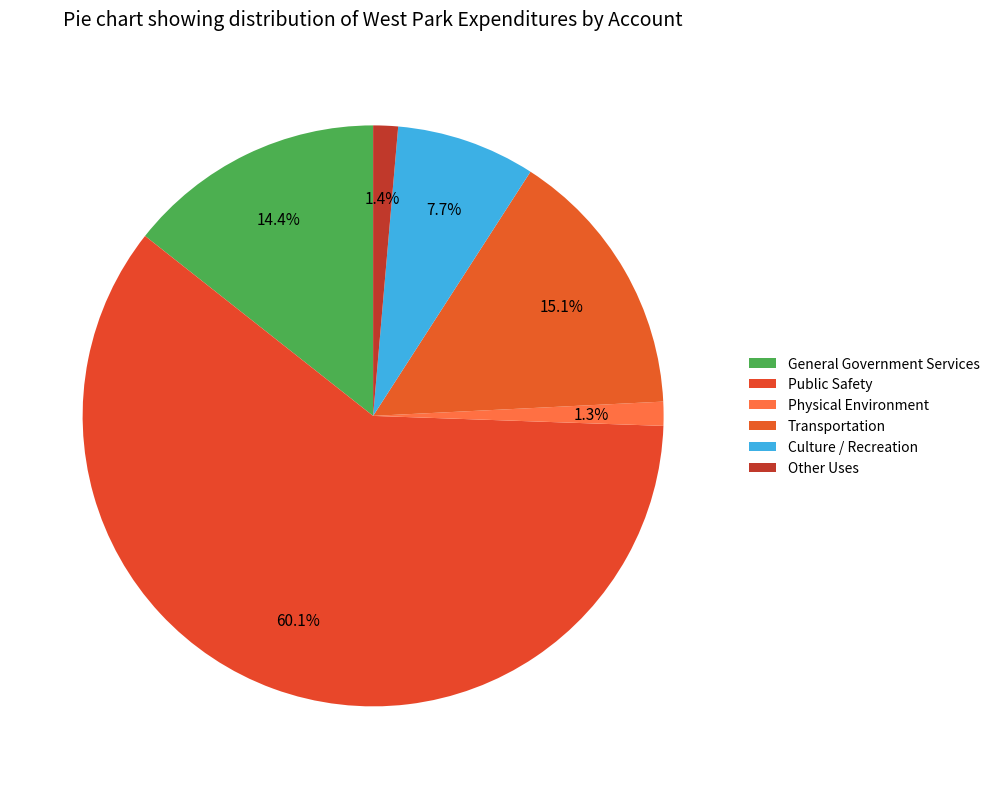

Which has a higher value, Culture / Recreation or Physical Environment?

Culture / Recreation